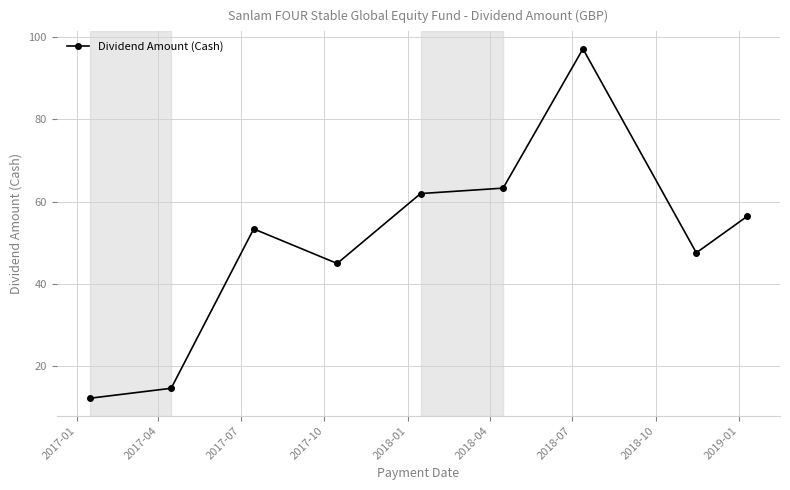

Reading left to right, list all the values displayed in this chart.

12.1	14.6	53.3	44.9	61.9	63.3	97.2	47.5	56.4